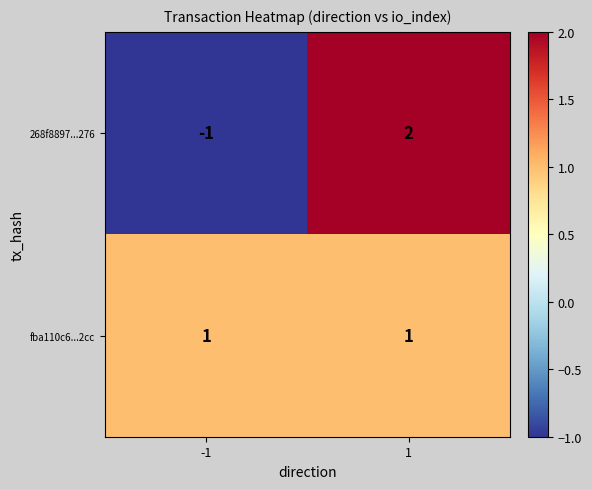

Is the value of fba110c6...2cc at -1 greater than the value of 268f8897...276 at 1?

No